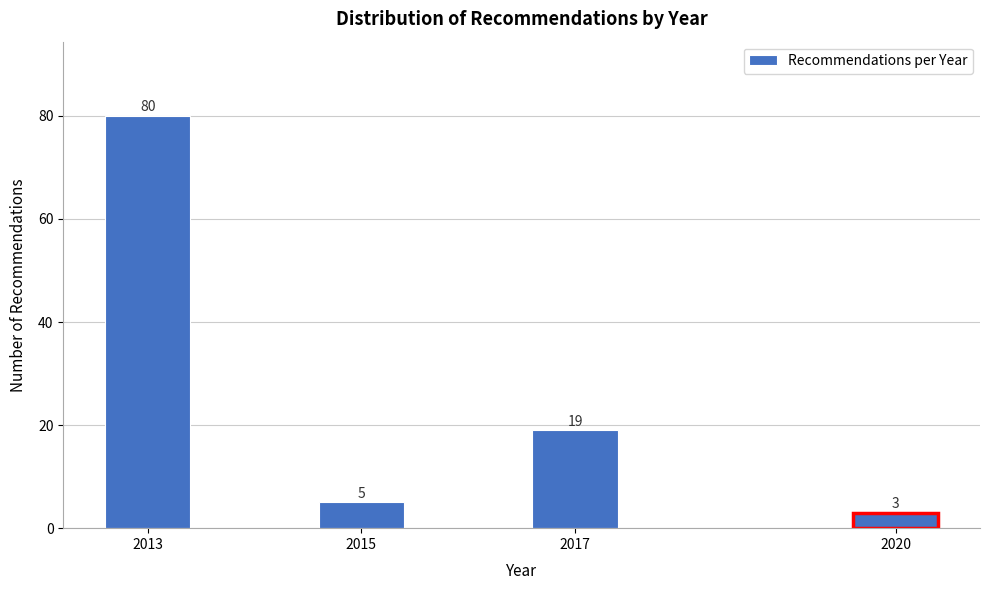

Reading right to left, transcribe all the data shown in this chart.

2020=3	2017=19	2015=5	2013=80